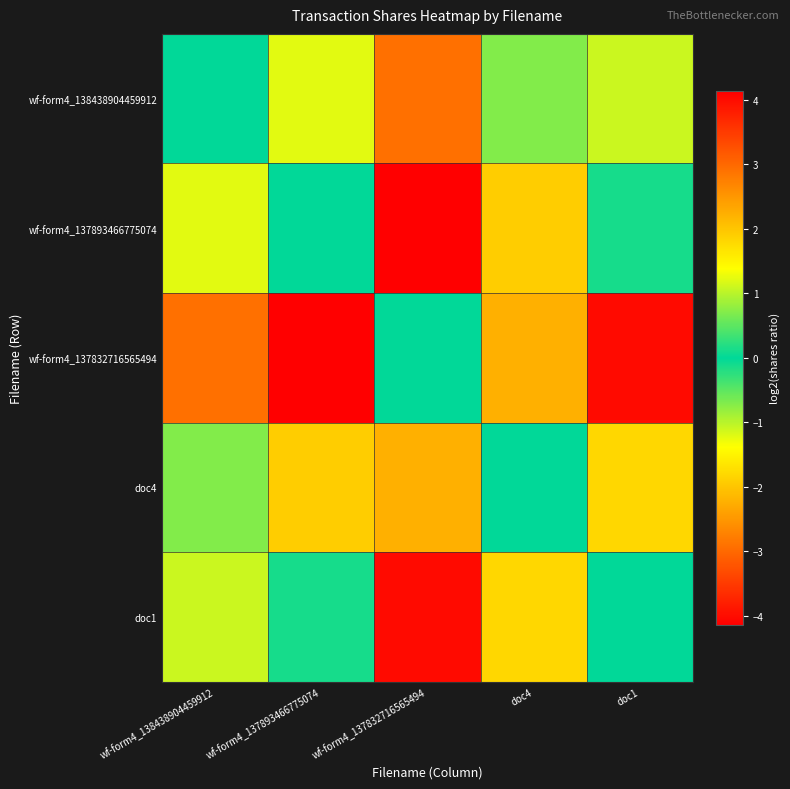

At doc1, list the series in order from smallest to largest.

wf-form4_137893466775074, doc1, wf-form4_138438904459912, doc4, wf-form4_137832716565494